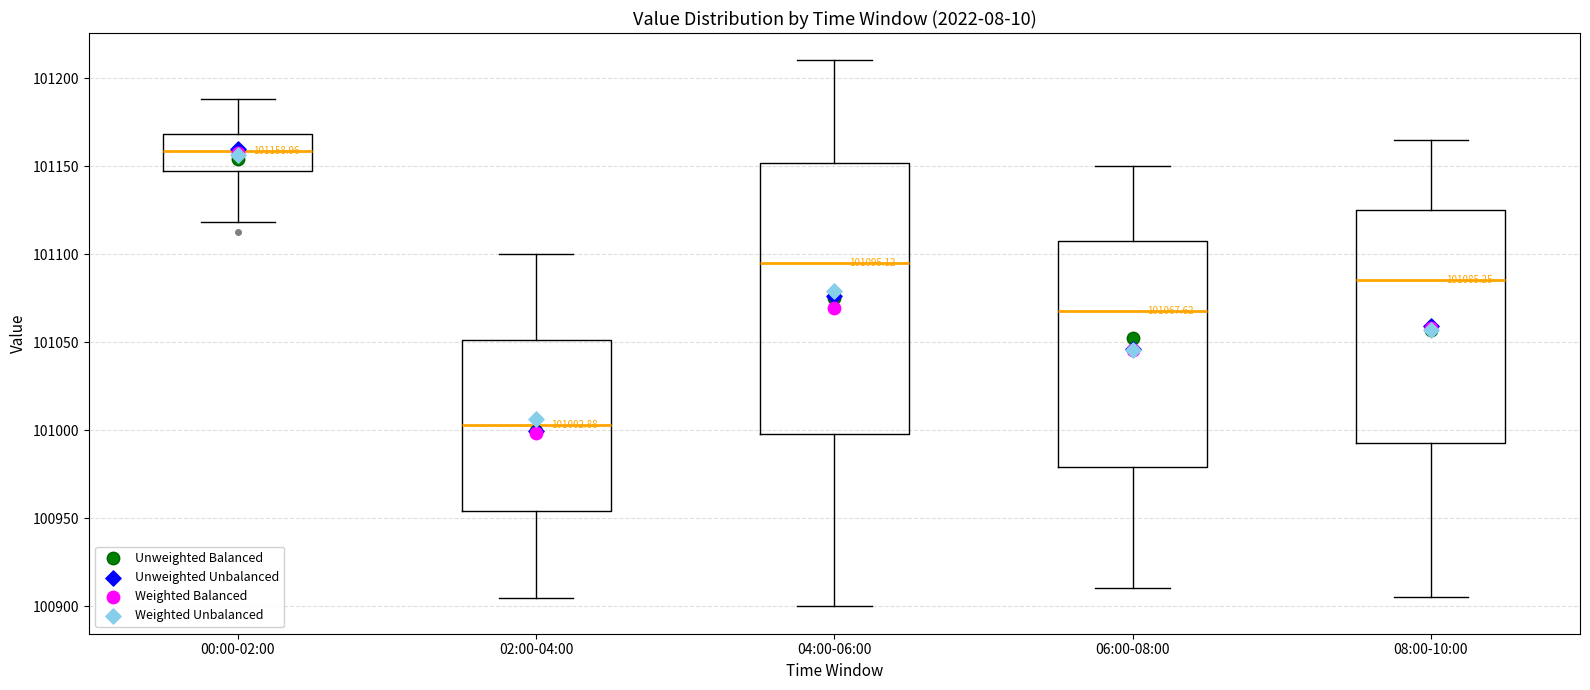

Which box has the lowest median line?

02:00-04:00